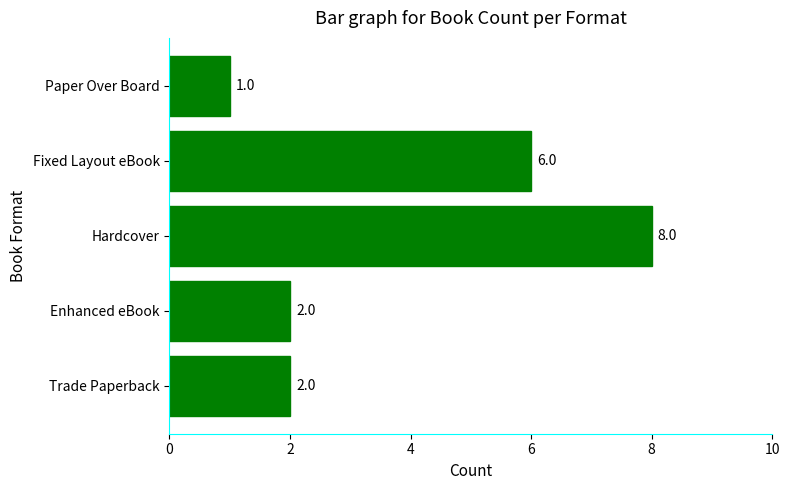

Is it true that the value at Enhanced eBook is 3?

False